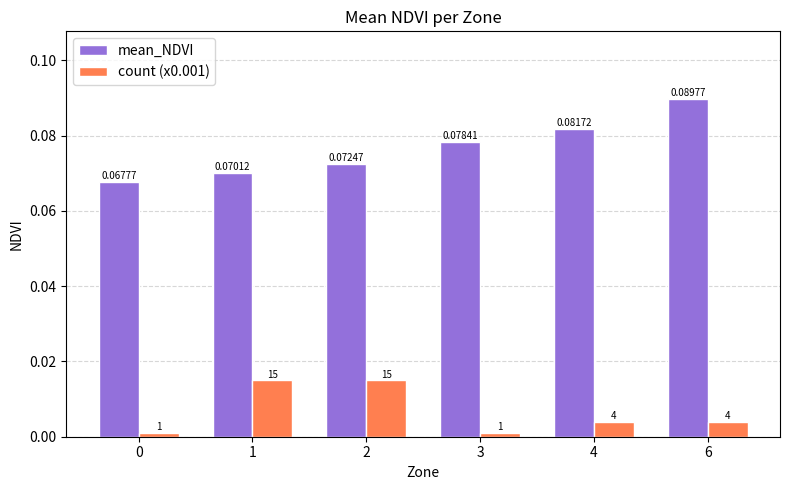

Which series changed the most between 1 and 2?

mean_NDVI